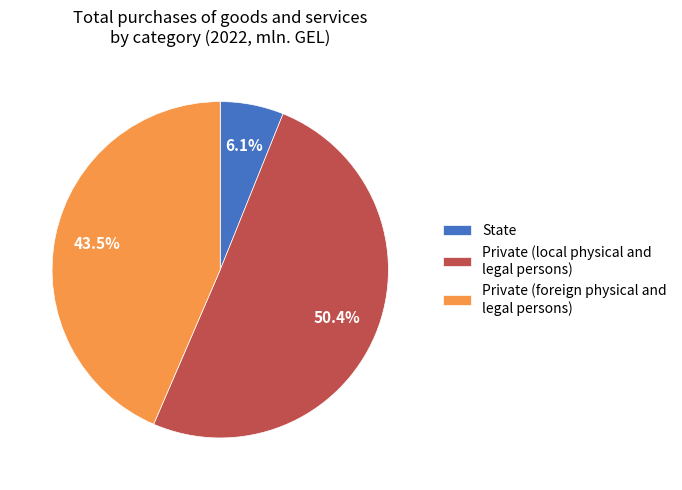

Is there any slice that represents more than half of the pie?

Yes